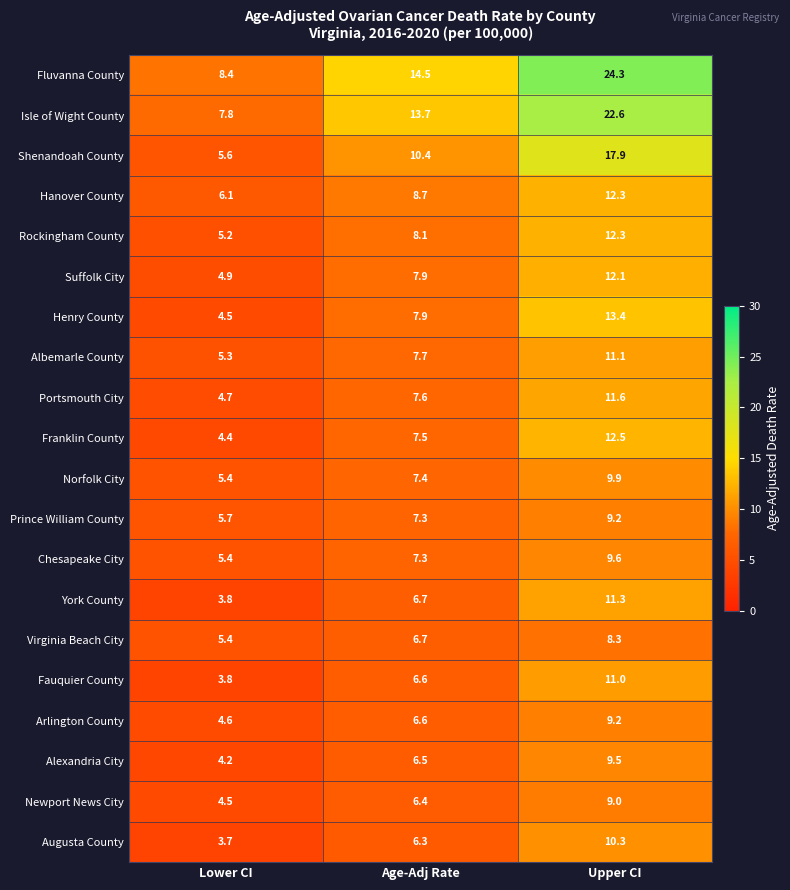

What is the total value across all series at Upper CI?

247.4